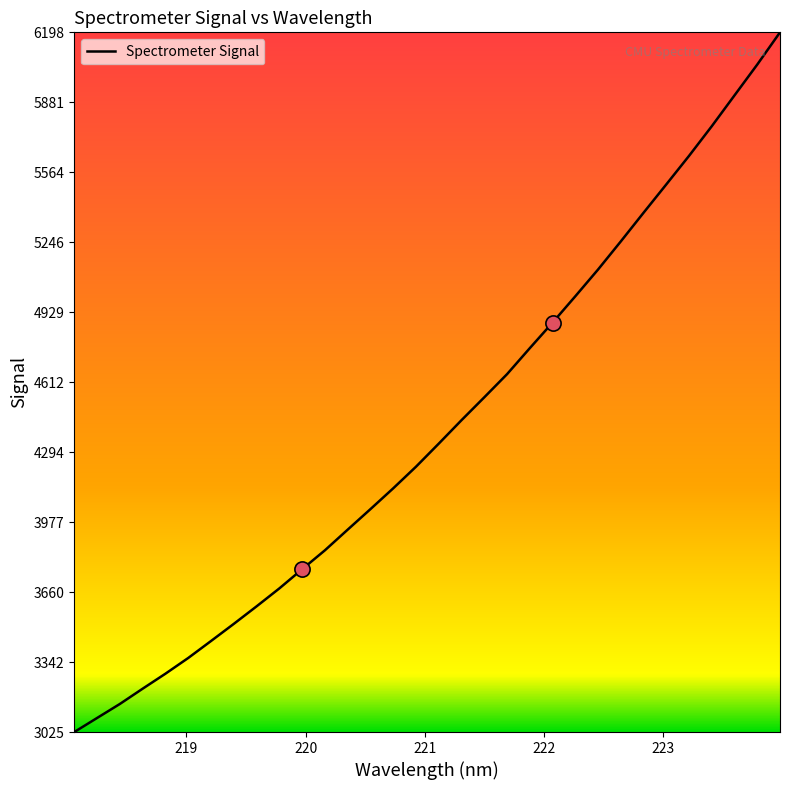

What is the smallest value displayed?

3025.1